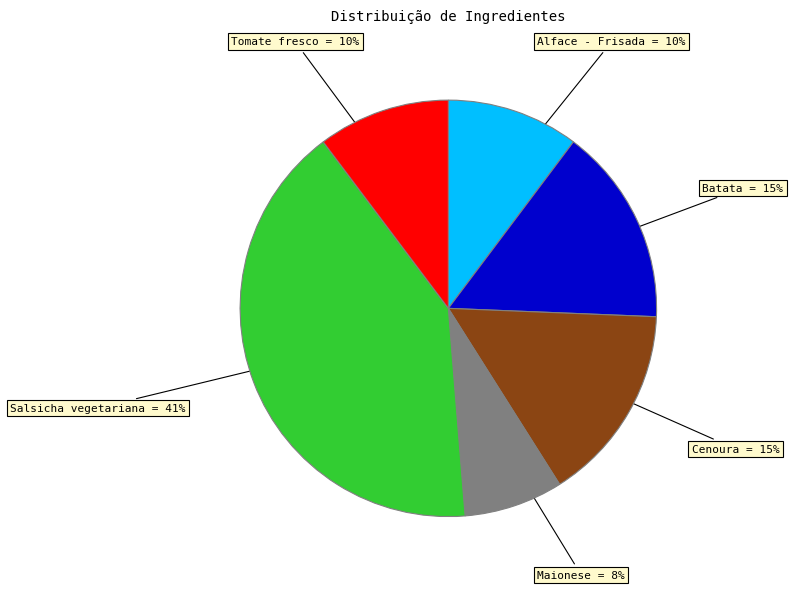

The Batata slice represents 25% of the pie. True or false?

False